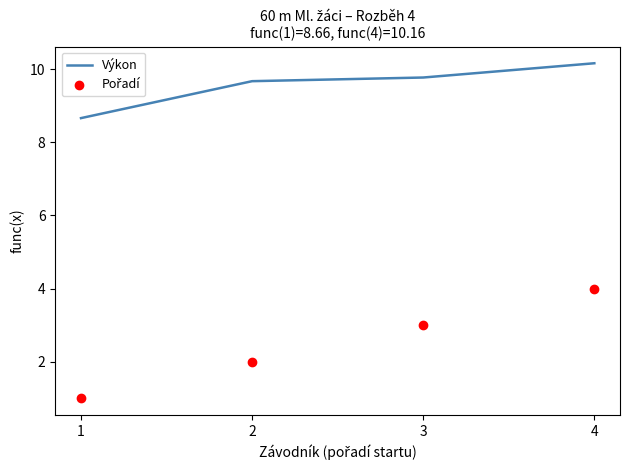

Which series reaches the minimum Y coordinate?

Pořadí